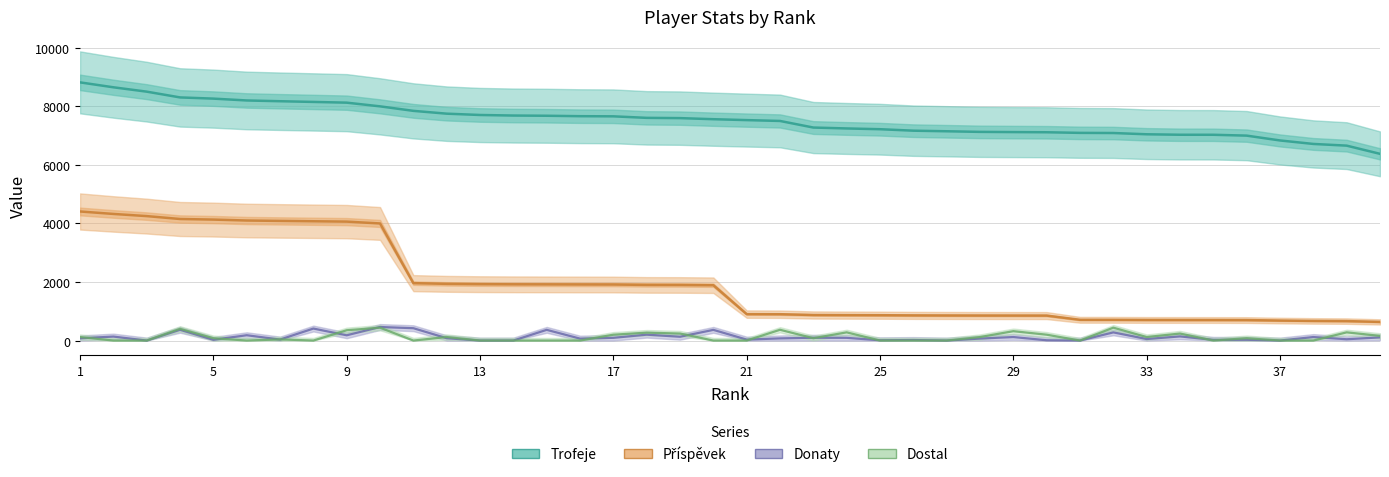

What is the difference between the second highest and minimum values in the Příspěvek series?

3688